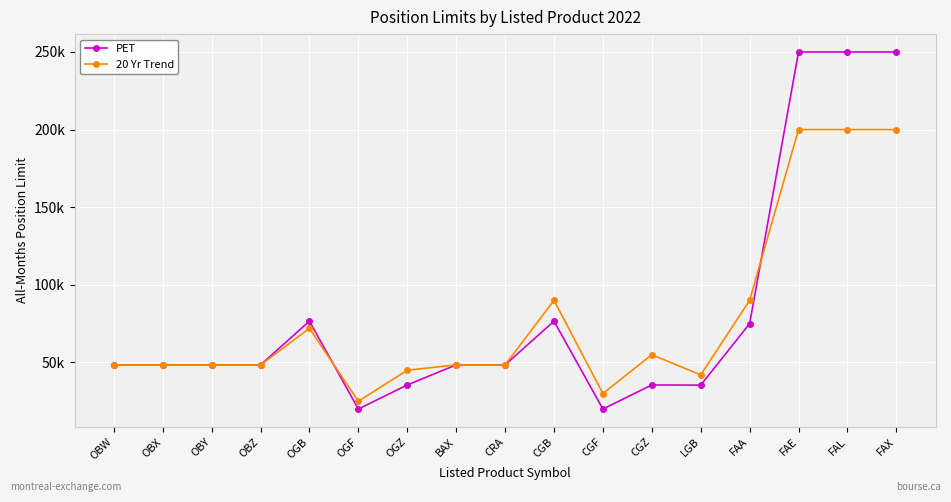

What are all the series names shown in the legend?

PET, 20 Yr Trend